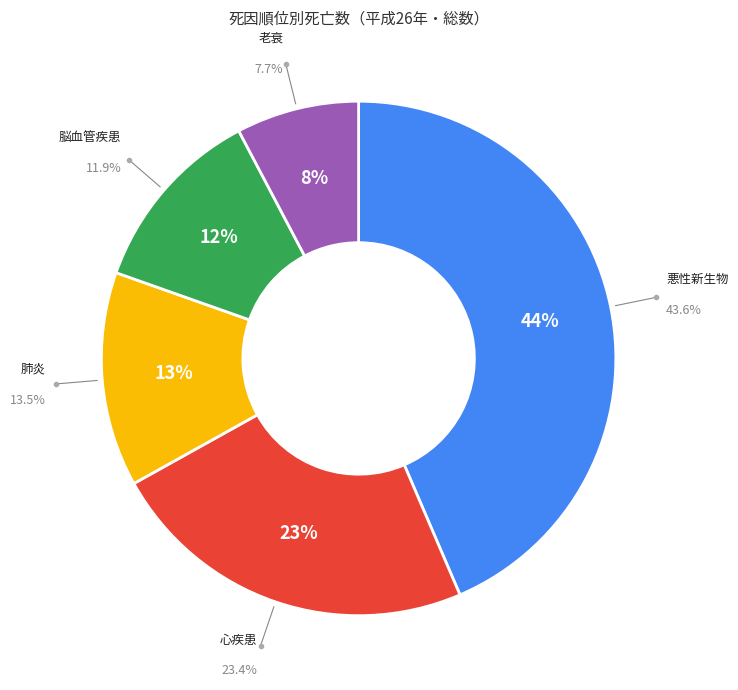

Does any single category account for the majority?

No